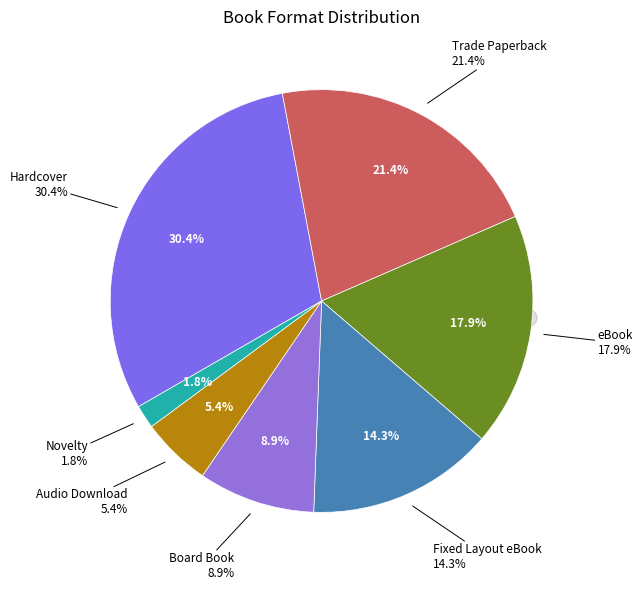

What is the ratio of the value at Trade Paperback to the value at eBook?

1.2